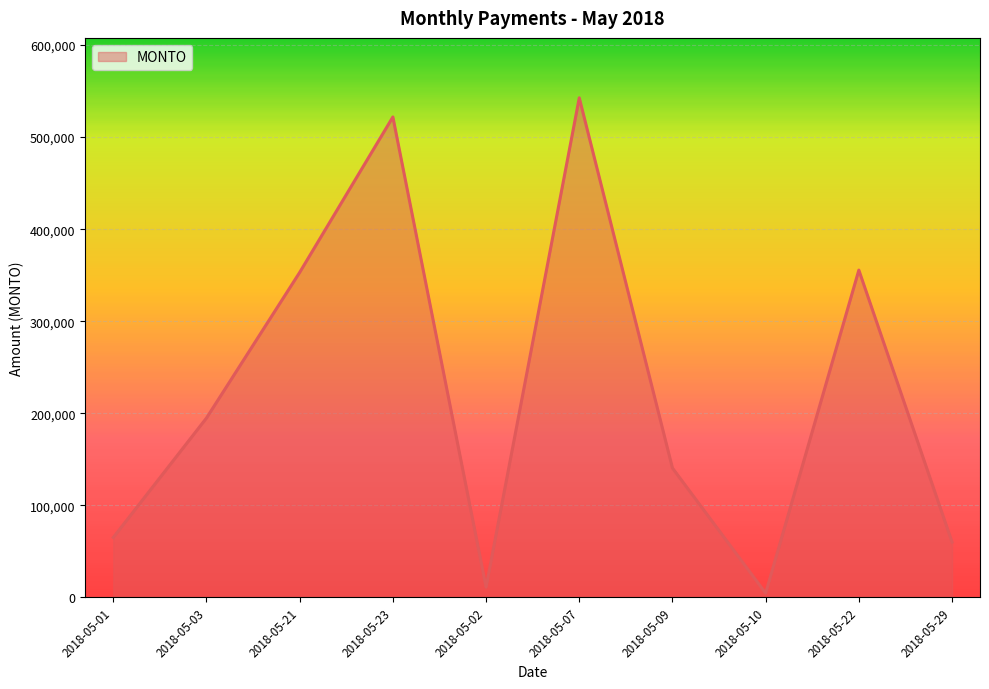

Between 2018-05-03 and 2018-05-07, which is larger?

2018-05-07